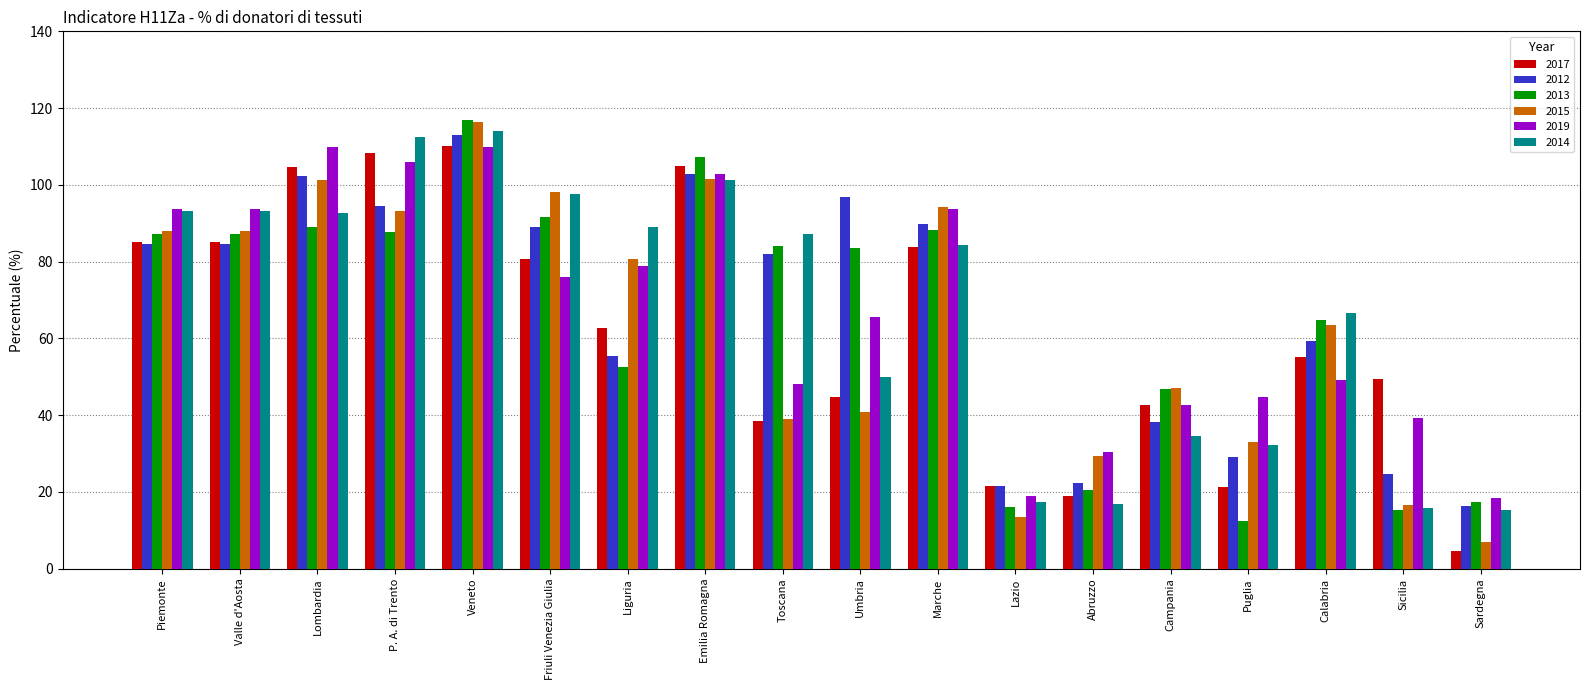

True or false: 2013 has a value of 53.6 at Emilia Romagna.

False